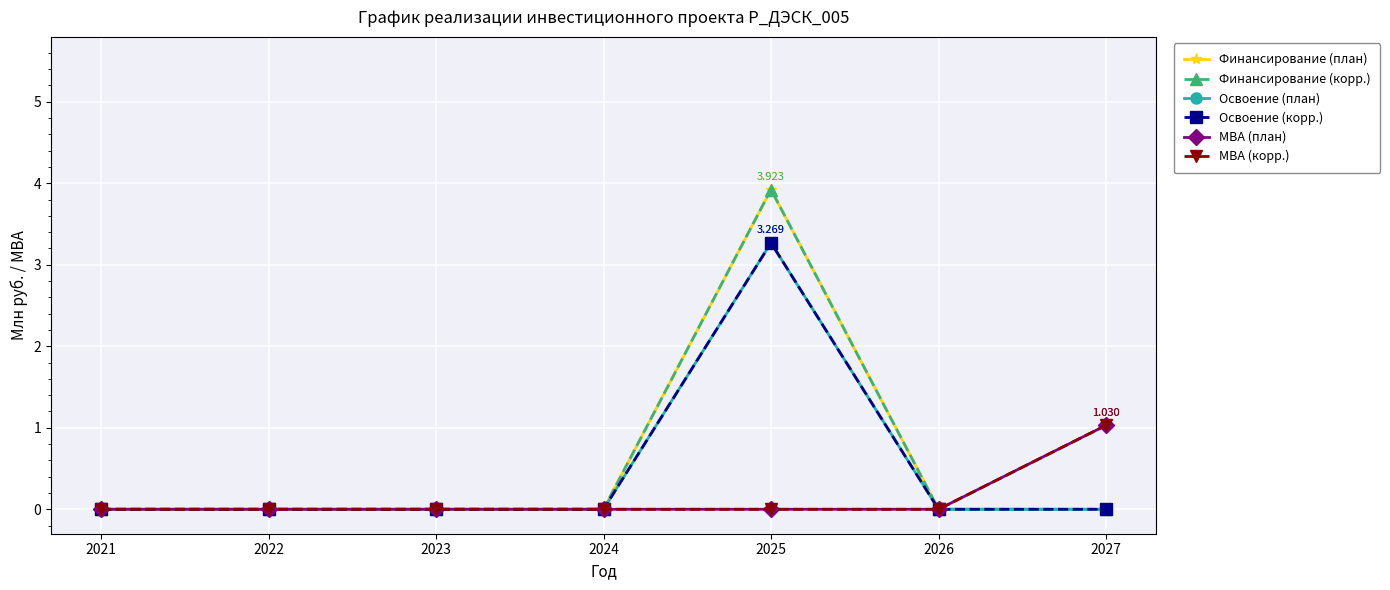

At how many categories does at least one series exceed 3?

1